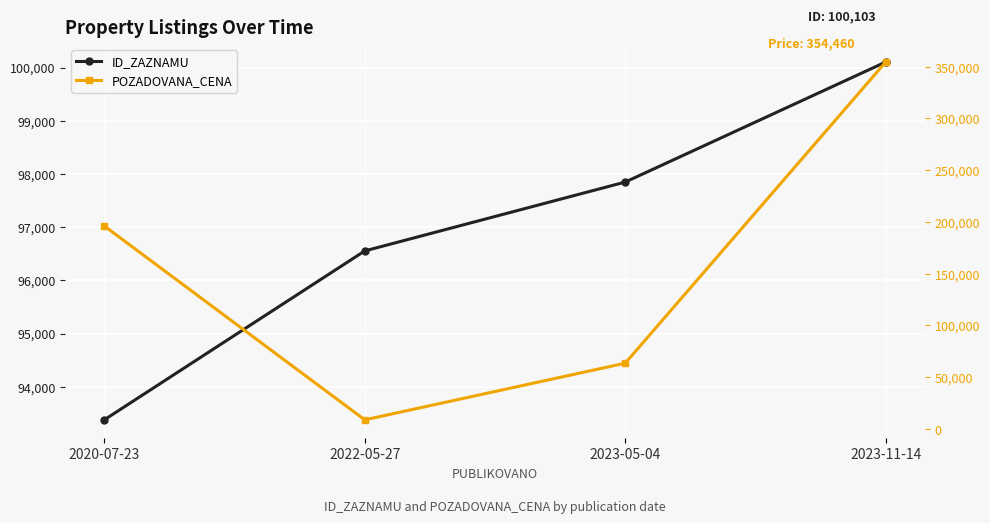

What position from the right is 2020-07-23?

4